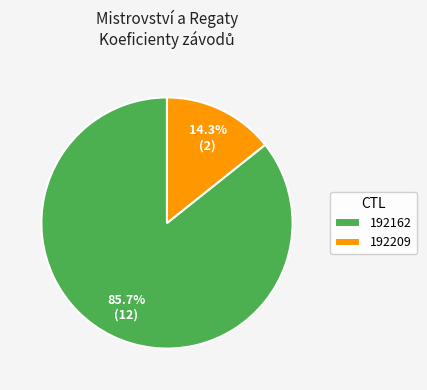

Do 192209 and 192162 together represent more than half of the pie?

Yes